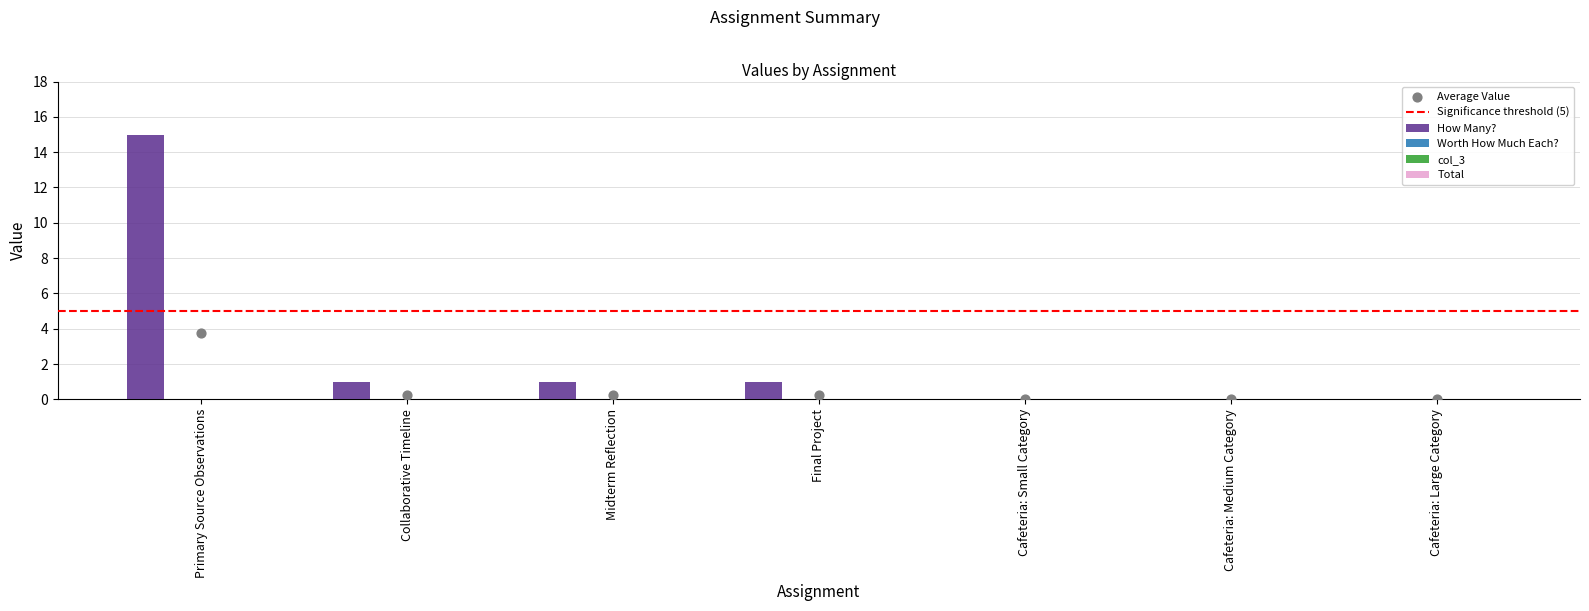

What are all the series names shown in the legend?

How Many?, Worth How Much Each?, col_3, Total